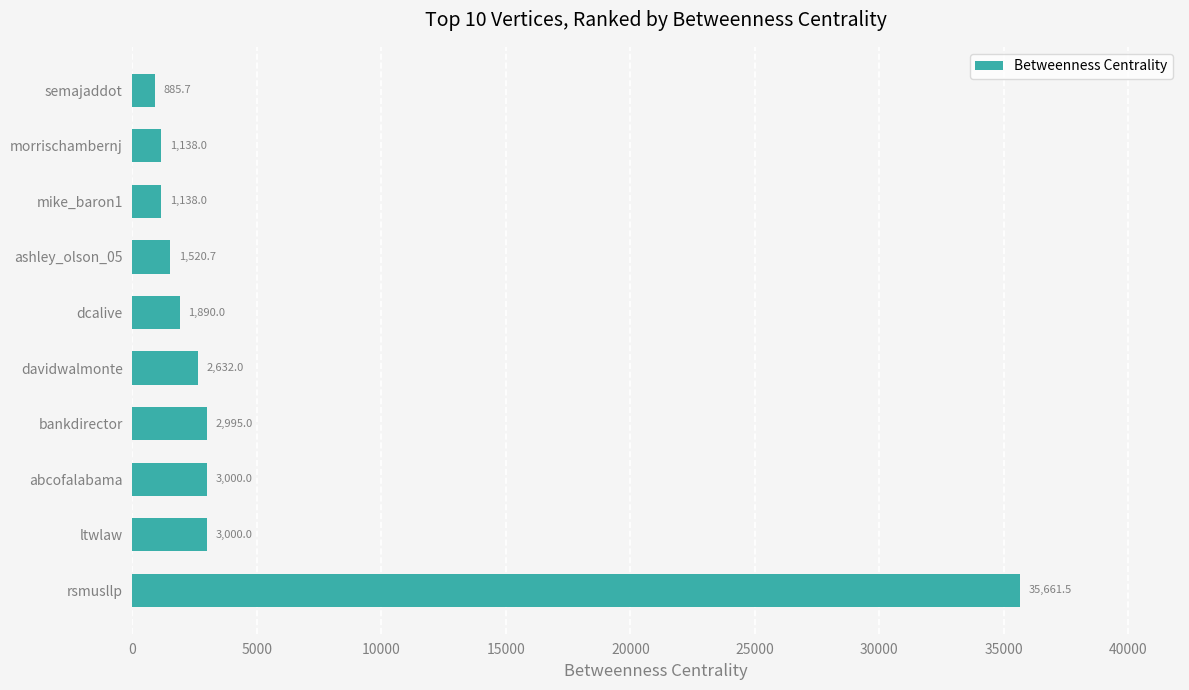

How many data points are less than 2632?

5